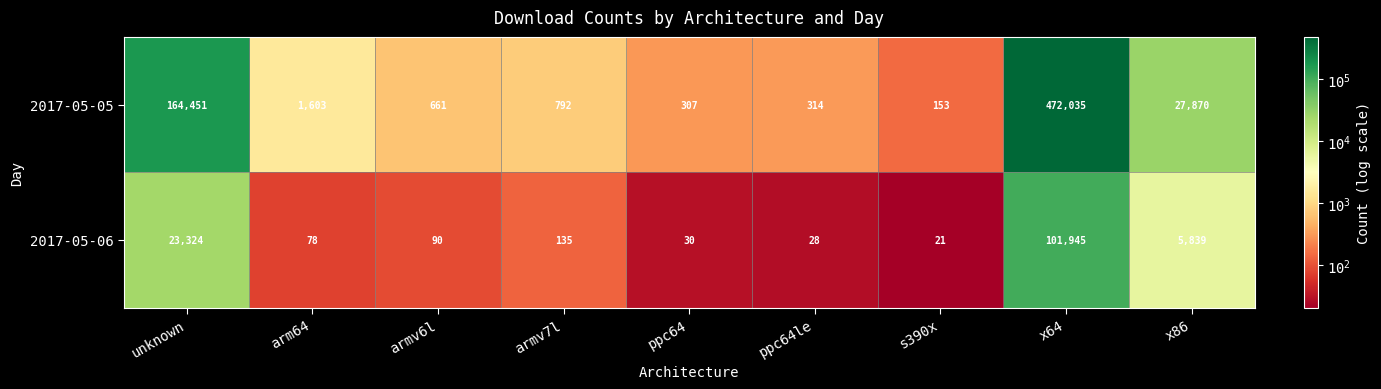

Rank the series at s390x from lowest to highest value.

2017-05-06, 2017-05-05